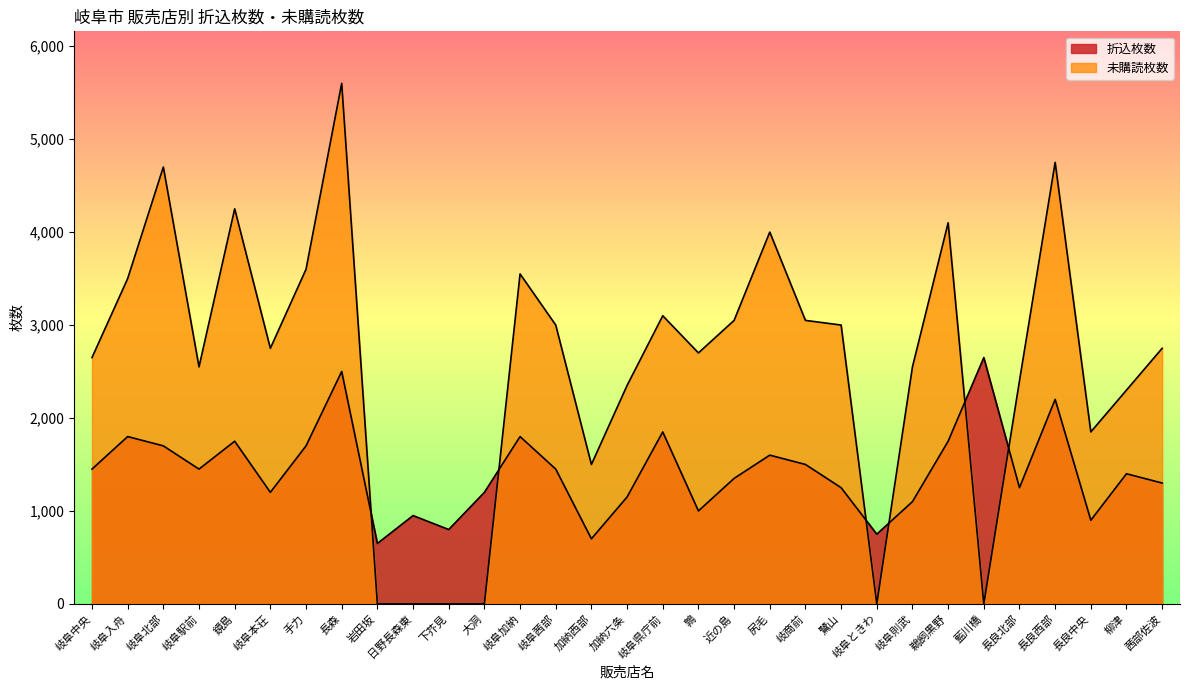

At which category does 未購読枚数 reach its first local valley?

岐阜駅前